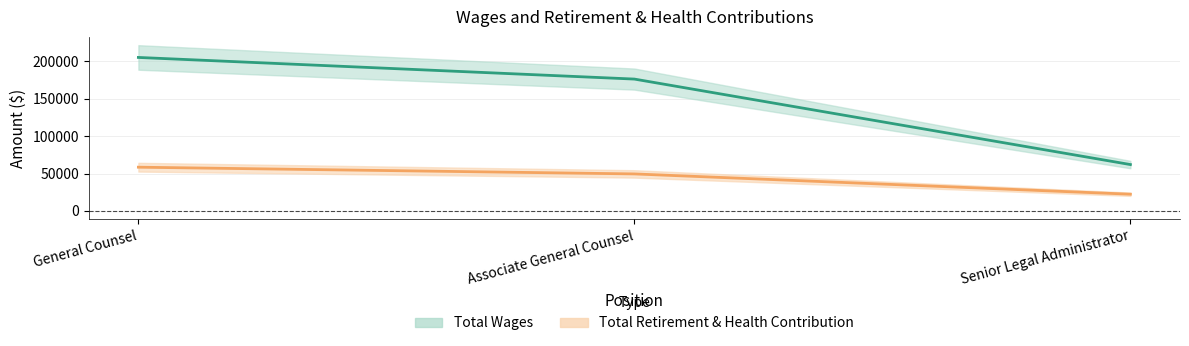

What value does the Total Retirement & Health Contribution series have at Associate General Counsel, to the nearest 50?

49450